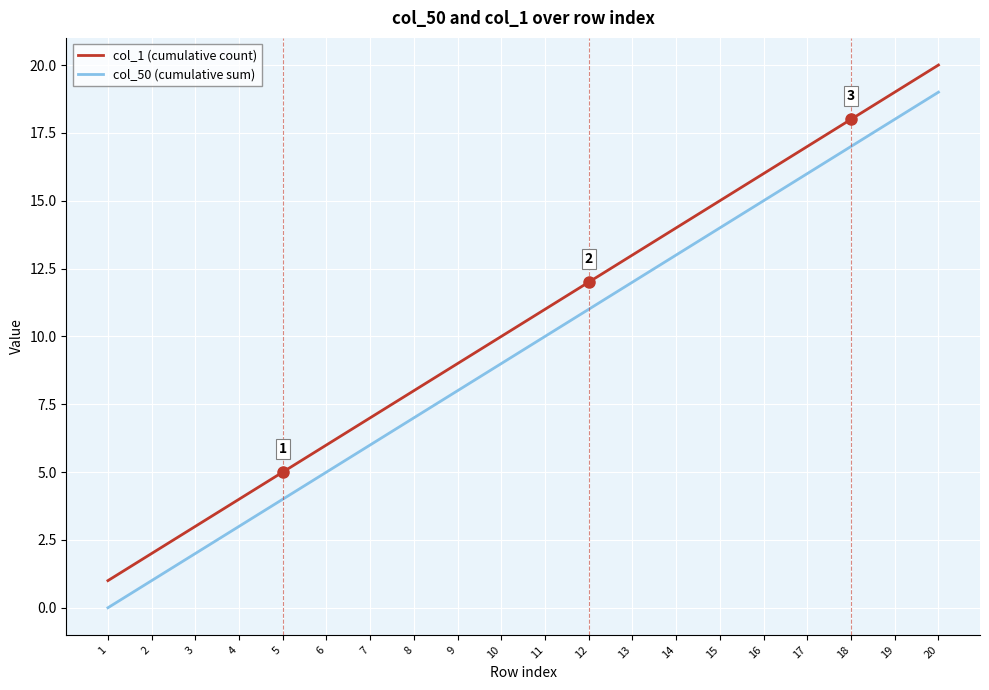

Rank the categories by col_1 (cumulative count) value from highest to lowest.

20, 19, 18, 17, 16, 15, 14, 13, 12, 11, 10, 9, 8, 7, 6, 5, 4, 3, 2, 1